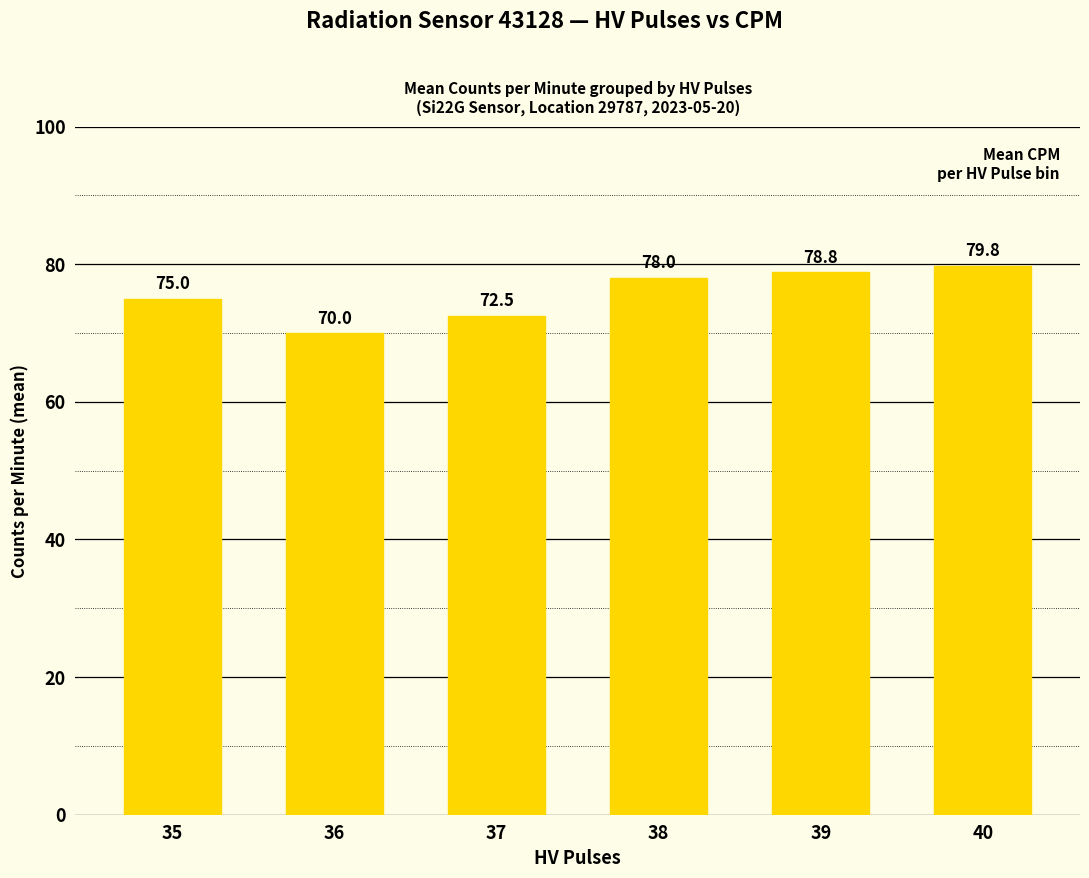

Where is the data nearest to the value 74?

35